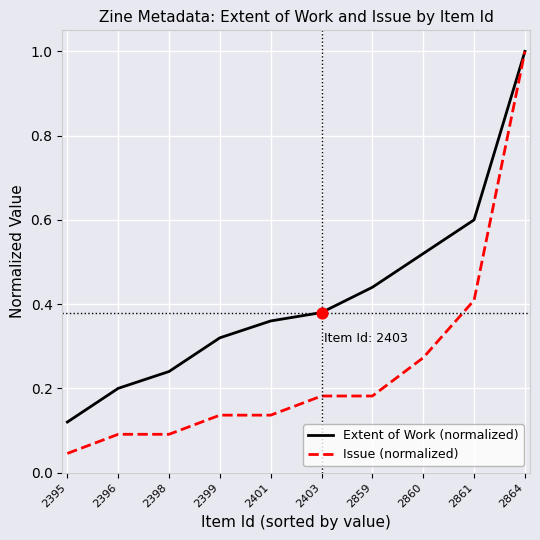

Is the value of Extent of Work (normalized) at 2399 greater than the value of Issue (normalized) at 2396?

Yes